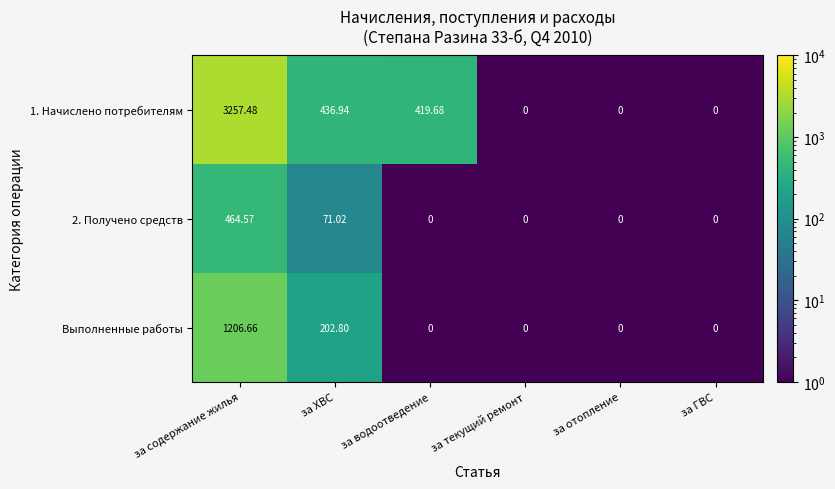

Which category has the highest value in the Выполненные работы series?

за содержание жилья